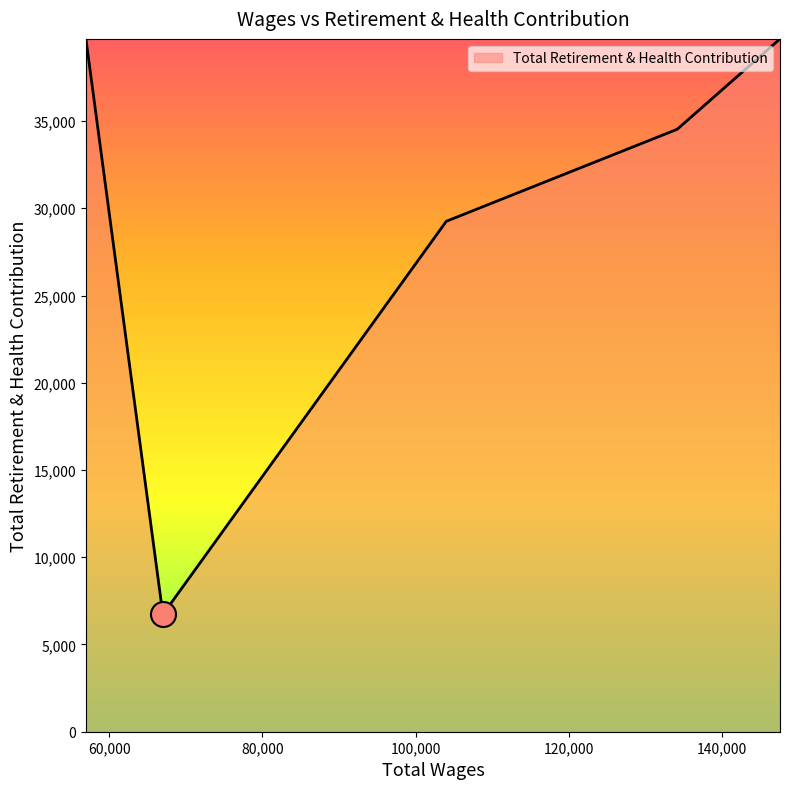

What is the minimum value shown in the chart?

6721.0